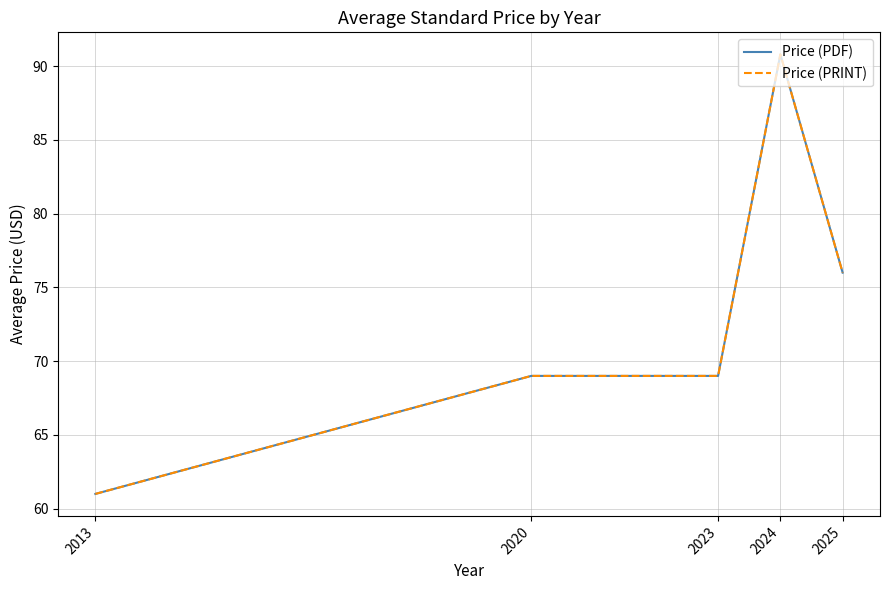

What is the total value across all series at 2020?

138.0